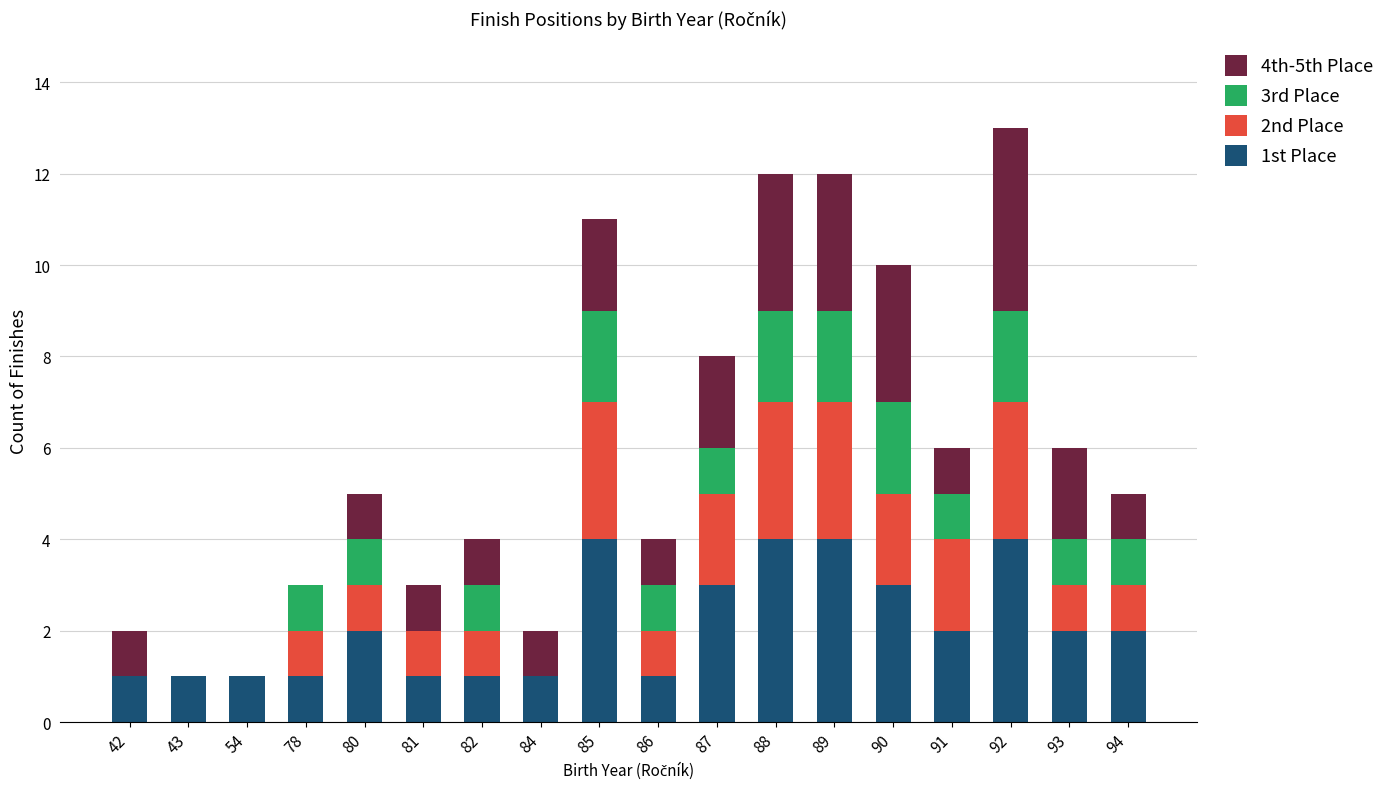

At which category is the sum across all series the highest?

92